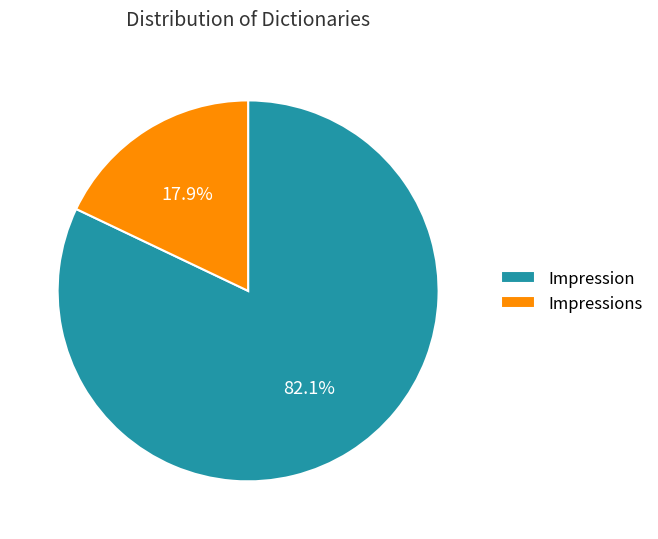

What percentage is NOT represented by Impression?

17.9%